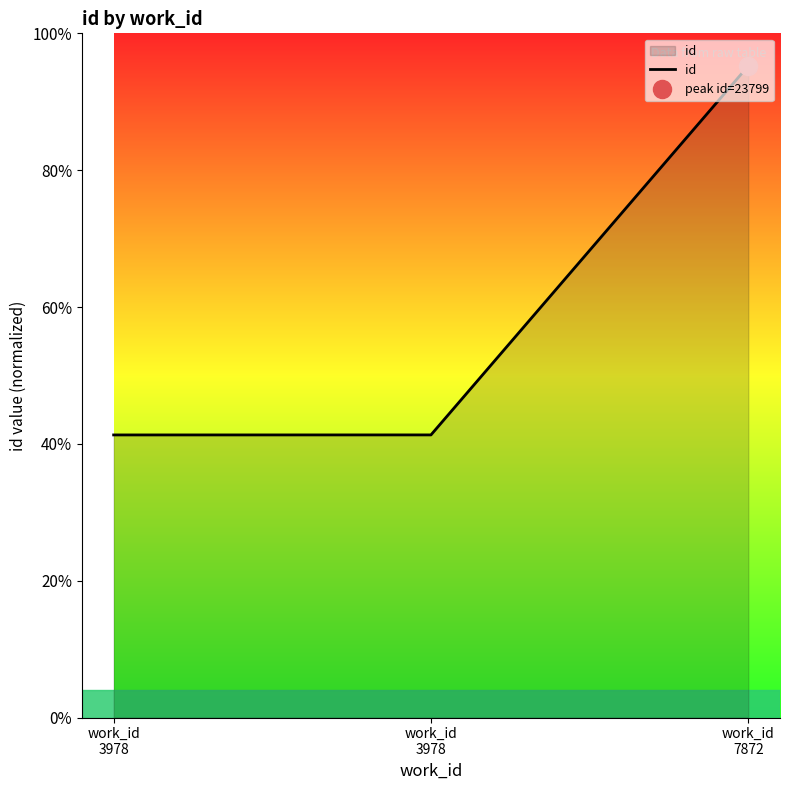

Which has a higher value, work_id
7872 or work_id
3978?

work_id
7872